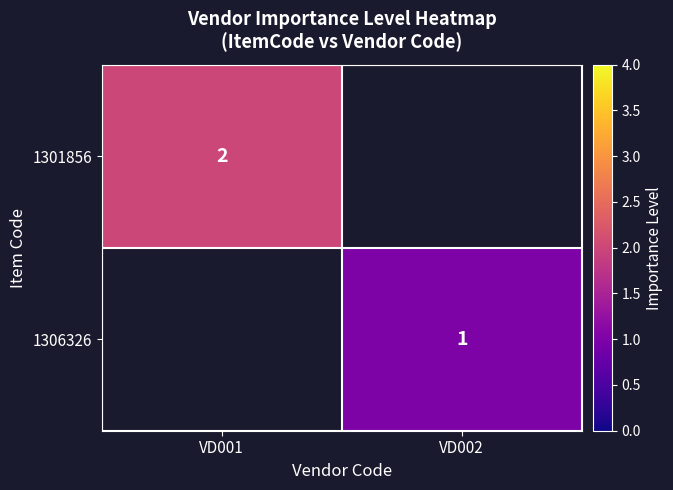

The 1301856 series shows 3 at VD001. True or false?

False